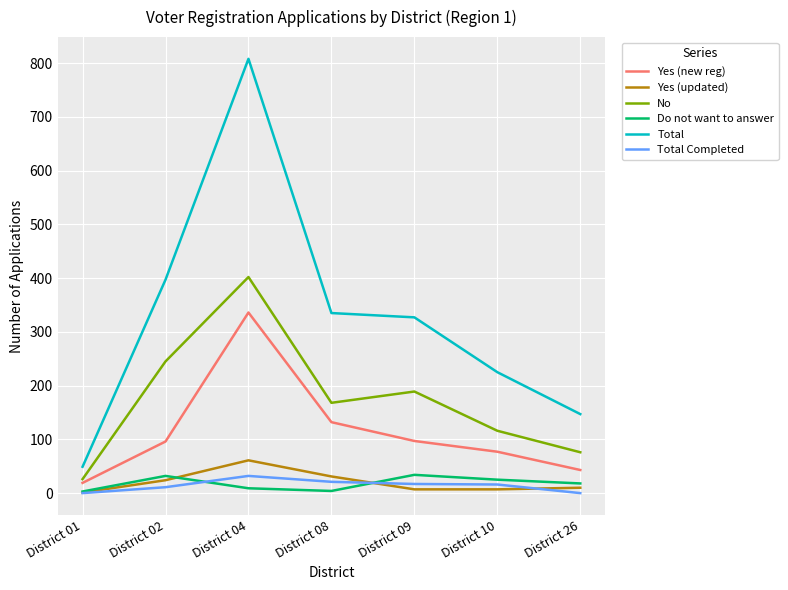

Which series changed the most between District 04 and District 08?

Total